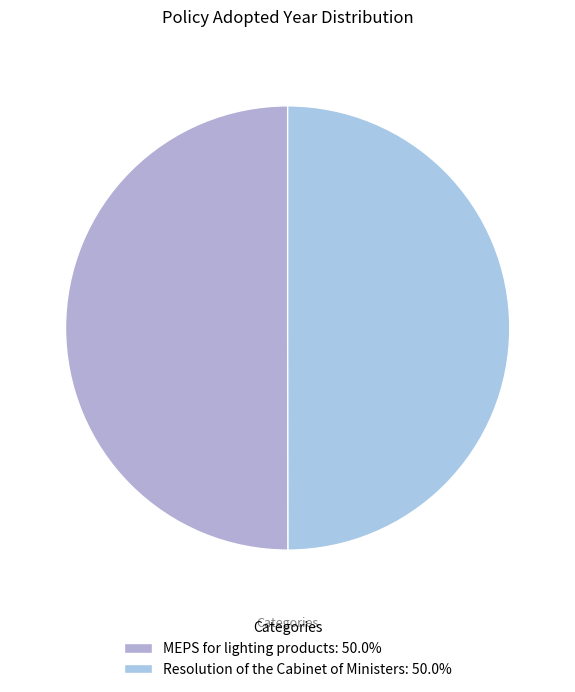

To the nearest percent, what percentage of the pie is Resolution of the Cabinet of Ministers?

50%